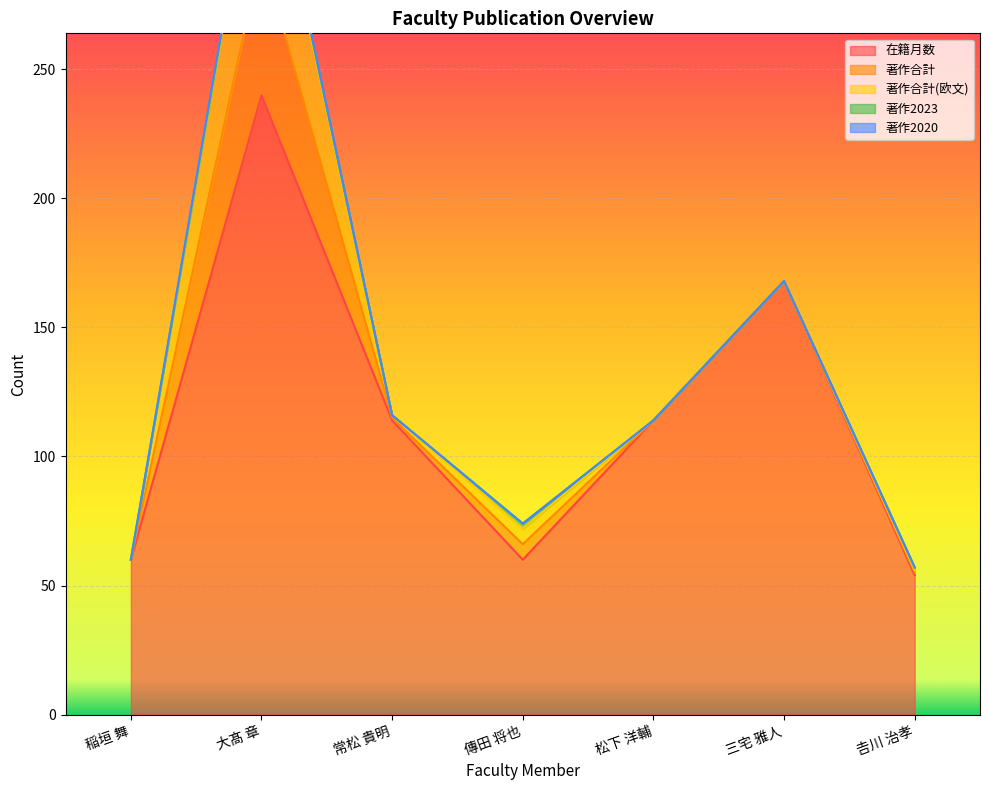

How many values in 著作2023 are above zero?

3